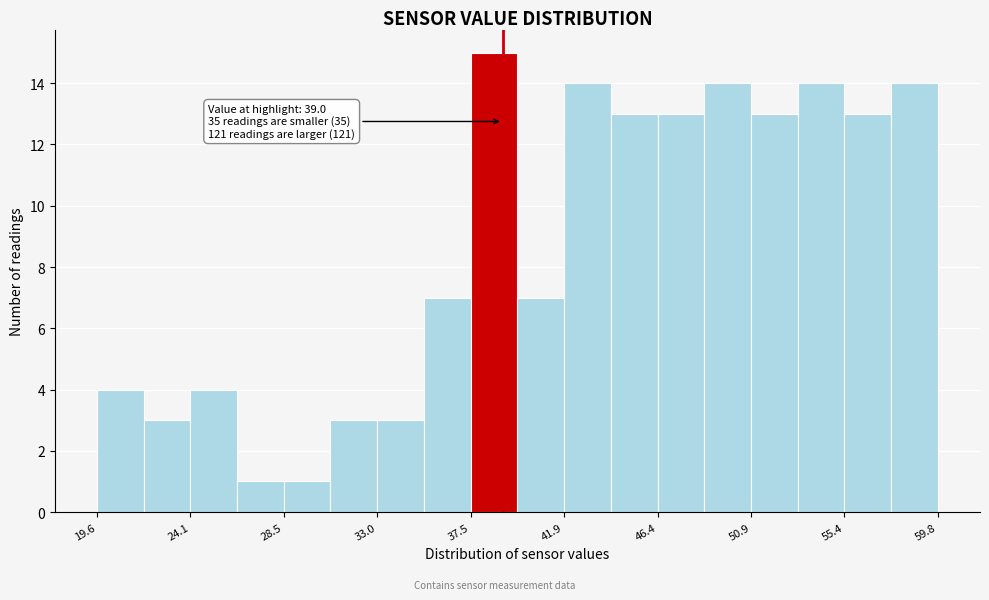

Over which range of the x-axis is the bar tallest?

37.5 to 39.5